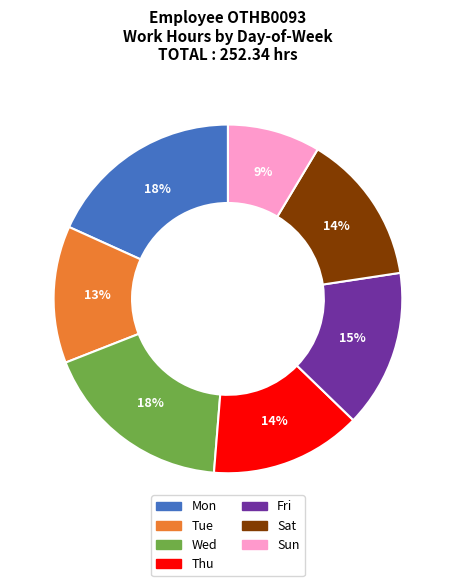

To the nearest percent, what is the average slice percentage?

14%